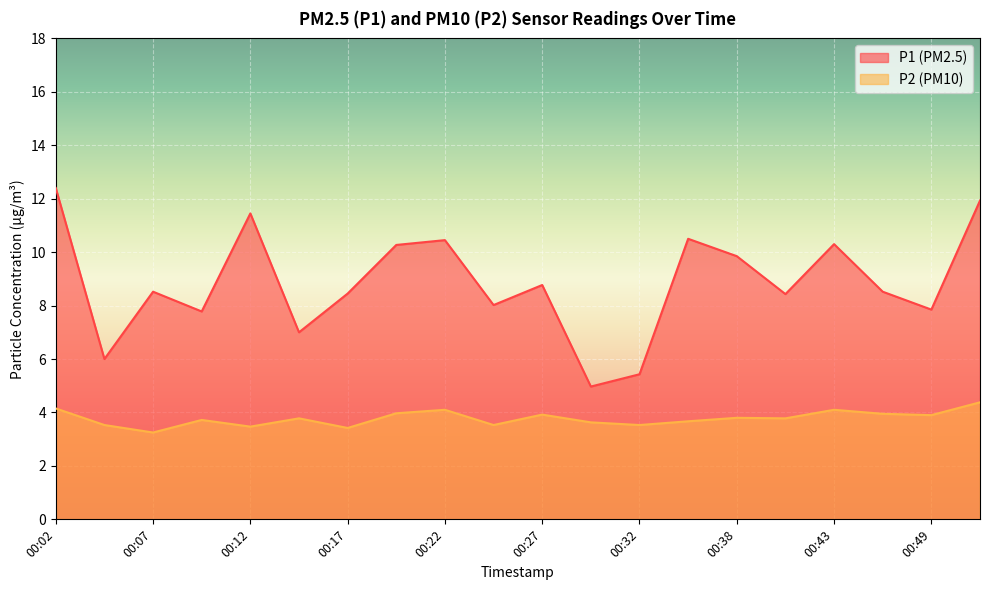

What are all the series names shown in the legend?

P1 (PM2.5), P2 (PM10)